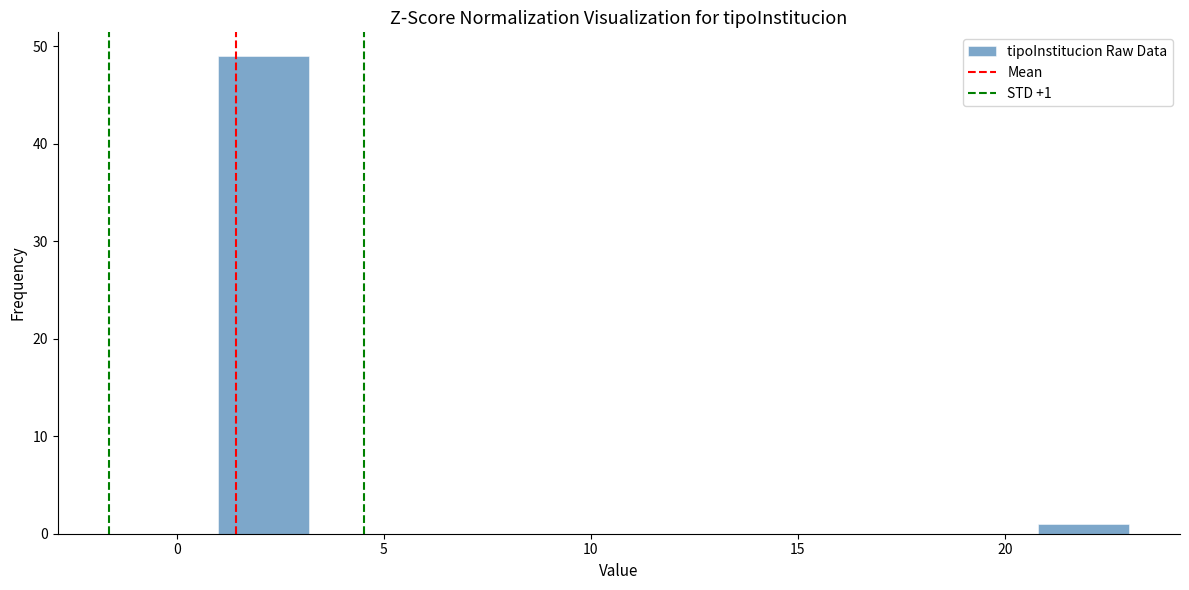

Which range on the x-axis has the tallest bar?

1.0 to 3.2